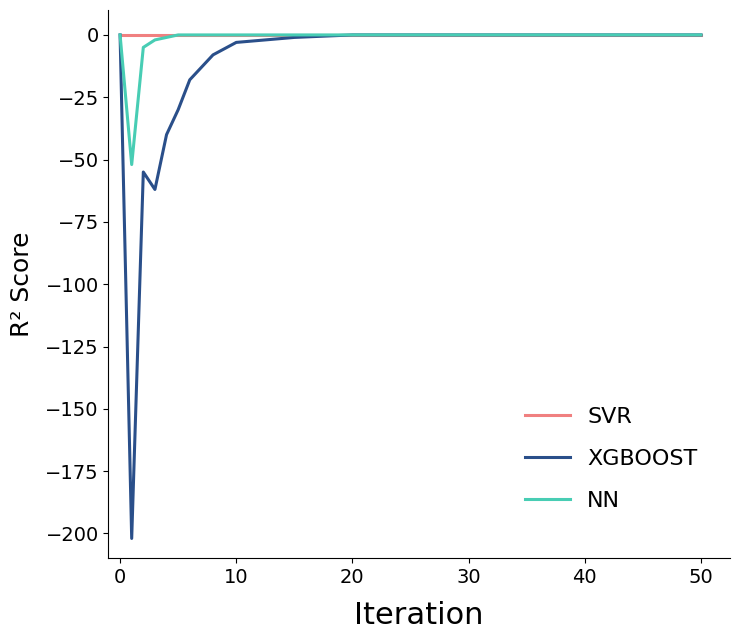

Which series has the widest spread of values?

XGBOOST